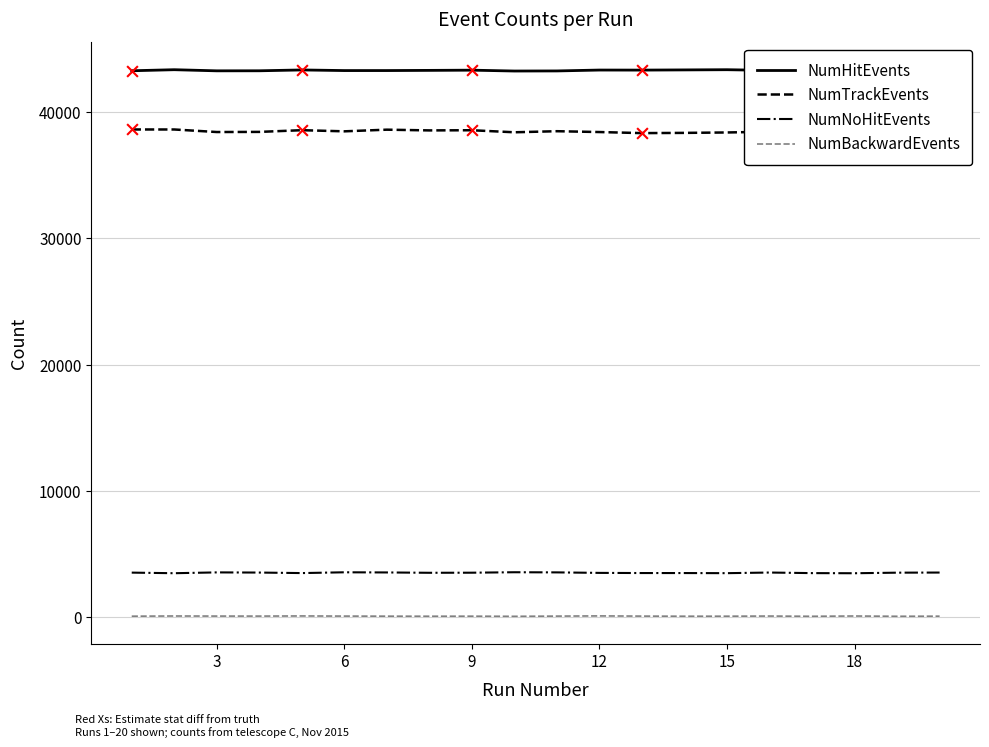

True or false: NumNoHitEvents and NumBackwardEvents cross at least once.

False